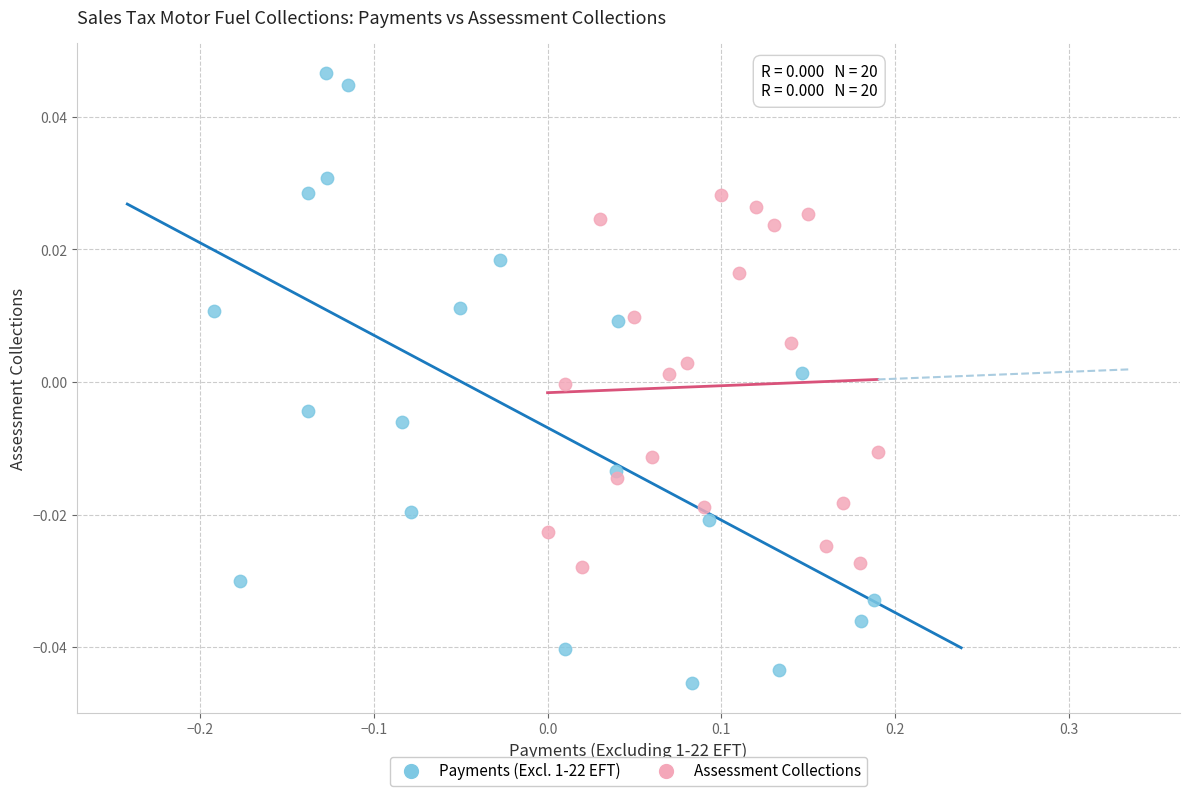

Which series has the largest Y range (max minus min)?

Payments (Excl. 1-22 EFT)